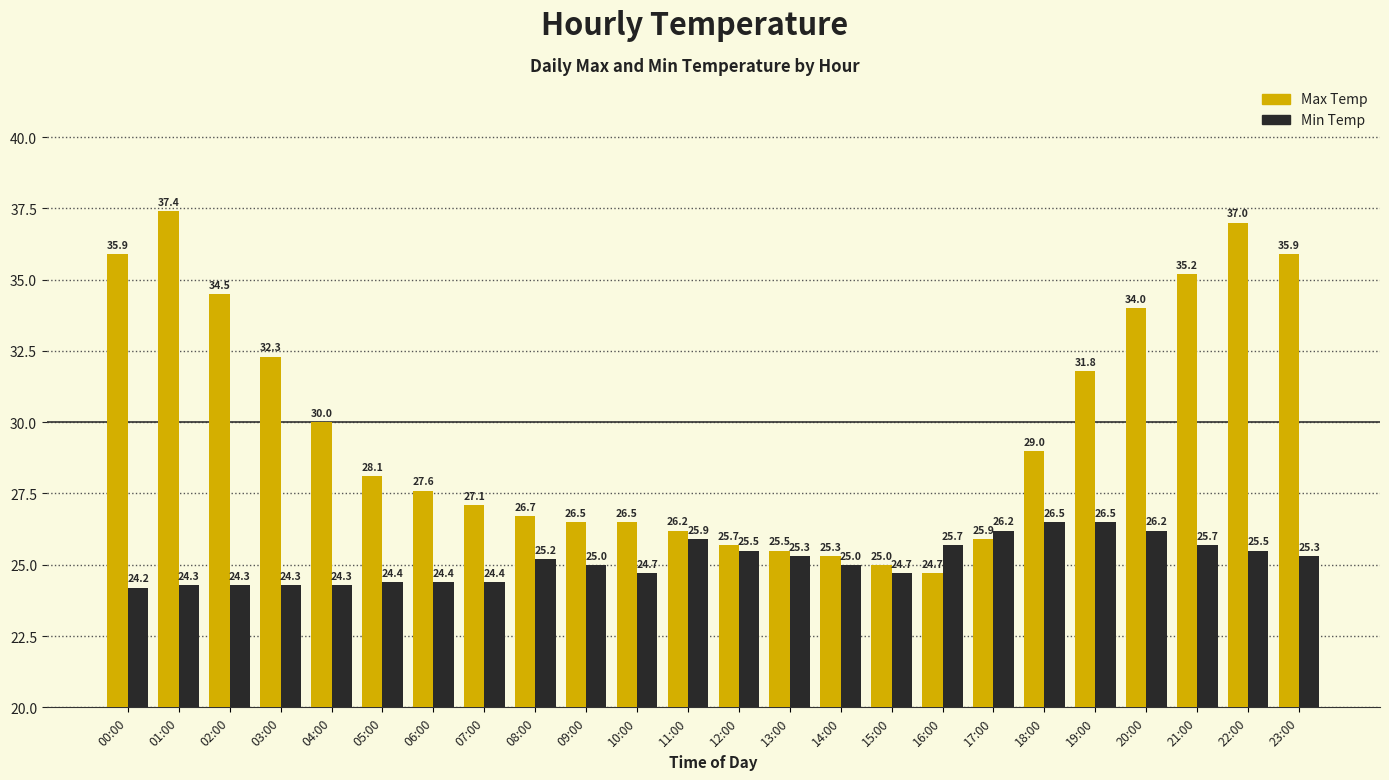

What is the sum of the Max Temp values at 17:00 and 04:00?

55.9